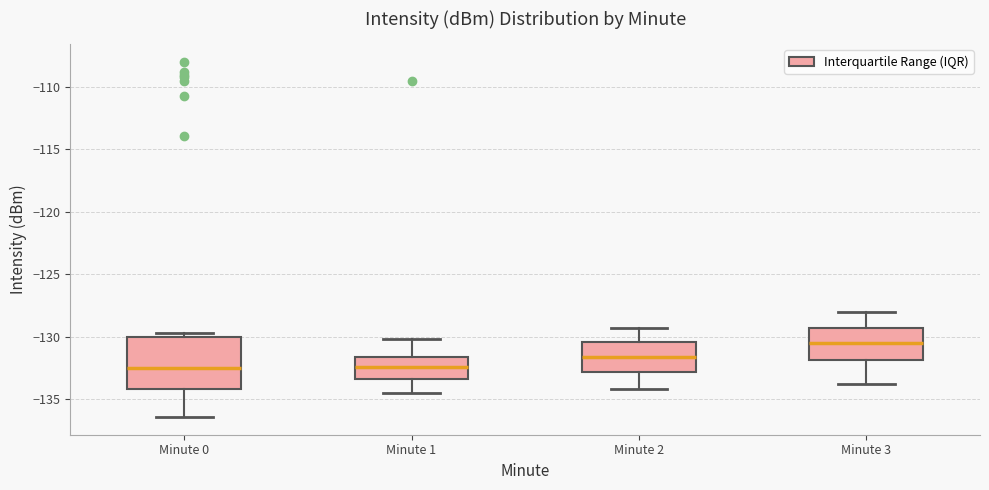

Reading left to right, read every box against the y-axis: the position of its median line, the range the box covers, and the ends of its whiskers. The values are not printed on the chart, so give them approximately, as read against the axis.

Minute 0: median -132.5, box -134.0 to -130.0, whiskers -136.5 to -129.5
Minute 1: median -132.5, box -133.5 to -131.5, whiskers -134.5 to -130.0
Minute 2: median -131.5, box -133.0 to -130.5, whiskers -134.0 to -129.5
Minute 3: median -130.5, box -132.0 to -129.5, whiskers -134.0 to -128.0